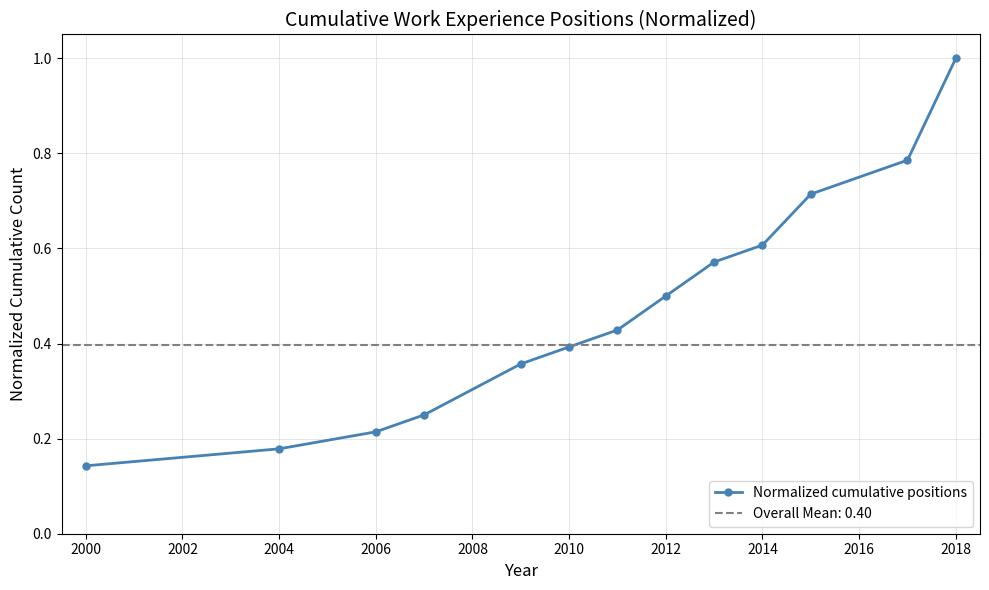

Count the values in the range 0 to 1.

13